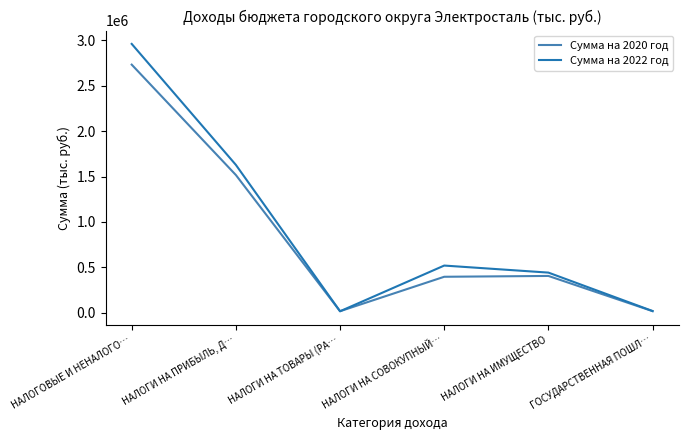

Count the number of categories in the chart.

6